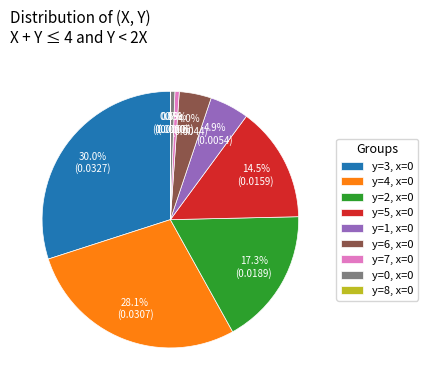

Combined, what portion of the pie is y=2, x=0 and y=0, x=0?

17.8%